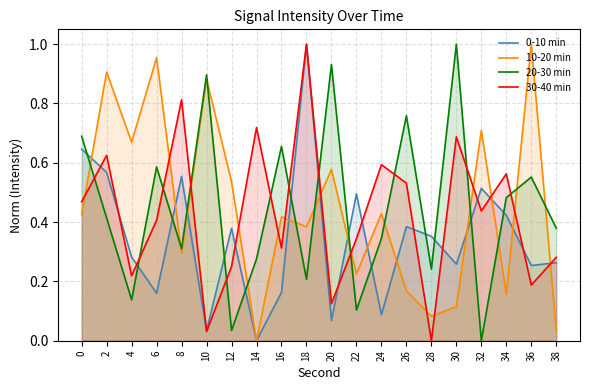

Reading left to right, what are all the values shown in this chart?

0-10 min: 0=0.6	2=0.6	4=0.3	6=0.2	8=0.6	10=0.0	12=0.4	14=0.0	16=0.2	18=1.0	20=0.1	22=0.5	24=0.1	26=0.4	28=0.4	30=0.3	32=0.5	34=0.4	36=0.3	38=0.3
10-20 min: 0=0.4	2=0.9	4=0.7	6=1.0	8=0.3	10=0.9	12=0.5	14=0.0	16=0.4	18=0.4	20=0.6	22=0.2	24=0.4	26=0.2	28=0.1	30=0.1	32=0.7	34=0.2	36=1.0	38=0.0
20-30 min: 0=0.7	2=0.4	4=0.1	6=0.6	8=0.3	10=0.9	12=0.0	14=0.3	16=0.7	18=0.2	20=0.9	22=0.1	24=0.3	26=0.8	28=0.2	30=1.0	32=0.0	34=0.5	36=0.6	38=0.4
30-40 min: 0=0.5	2=0.6	4=0.2	6=0.4	8=0.8	10=0.0	12=0.2	14=0.7	16=0.3	18=1.0	20=0.1	22=0.3	24=0.6	26=0.5	28=0.0	30=0.7	32=0.4	34=0.6	36=0.2	38=0.3